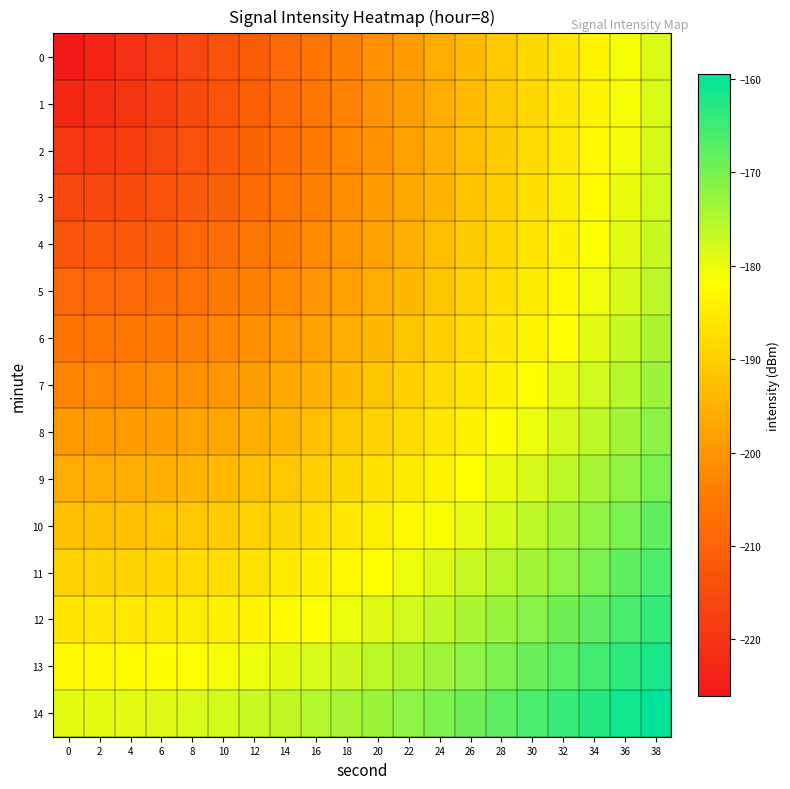

At 38, list the series in order from largest to smallest.

14, 13, 12, 11, 10, 9, 8, 7, 6, 5, 4, 3, 2, 1, 0